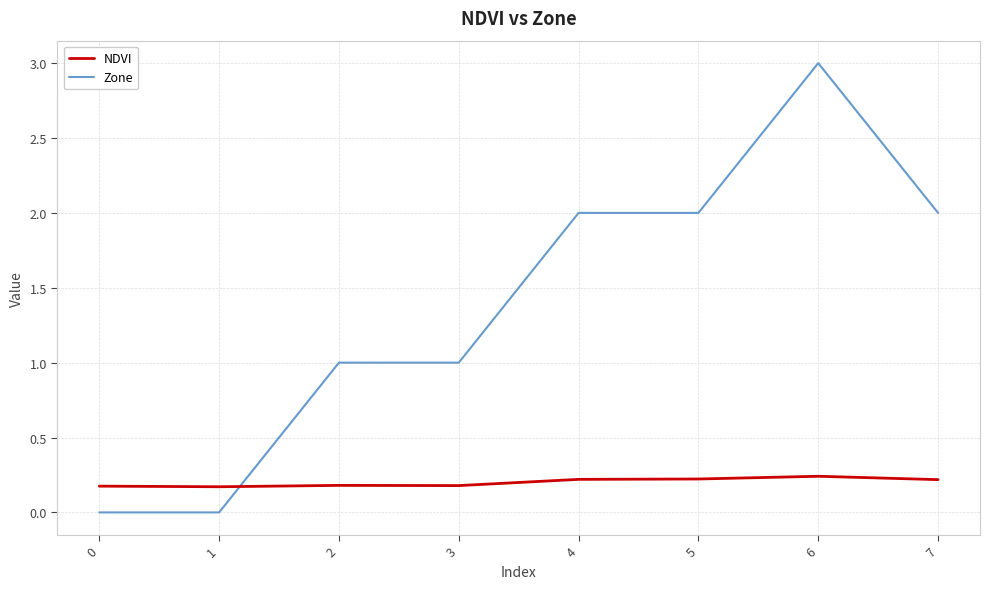

List the series in order of their overall mean, lowest first.

NDVI, Zone